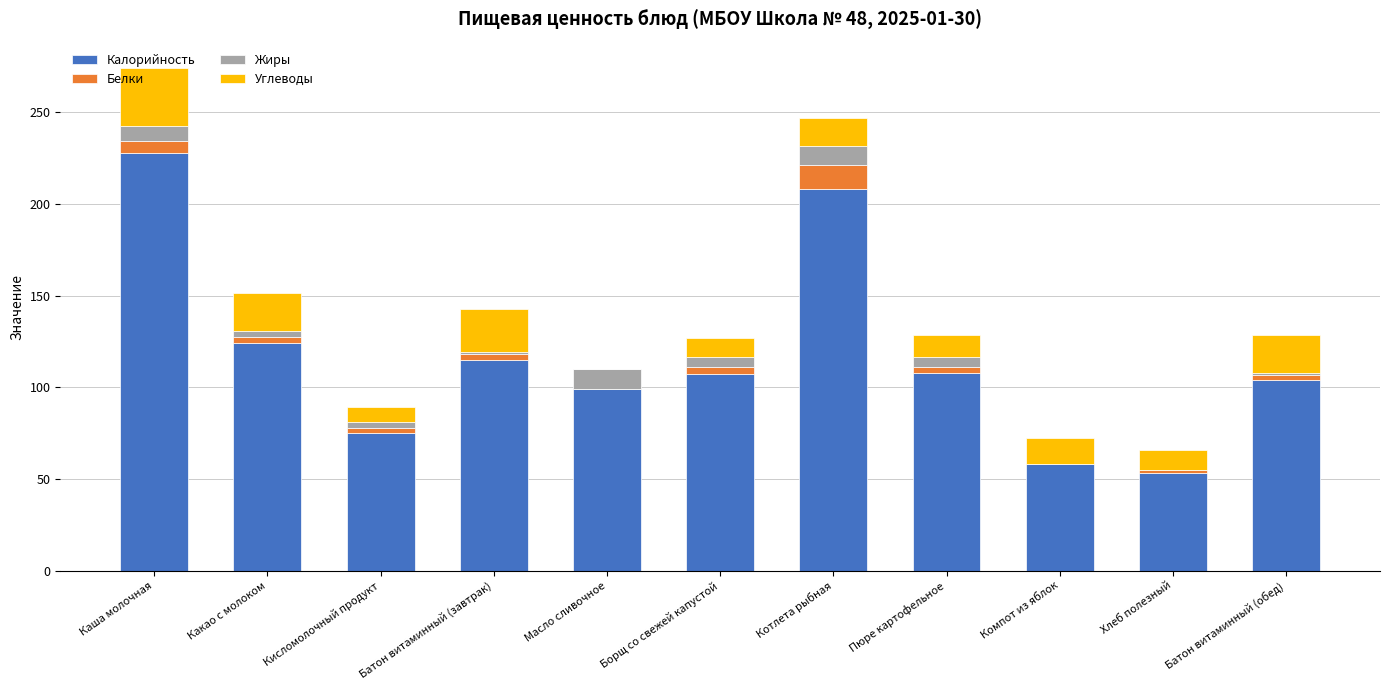

The Калорийность series shows 208.0 at Котлета рыбная. True or false?

True